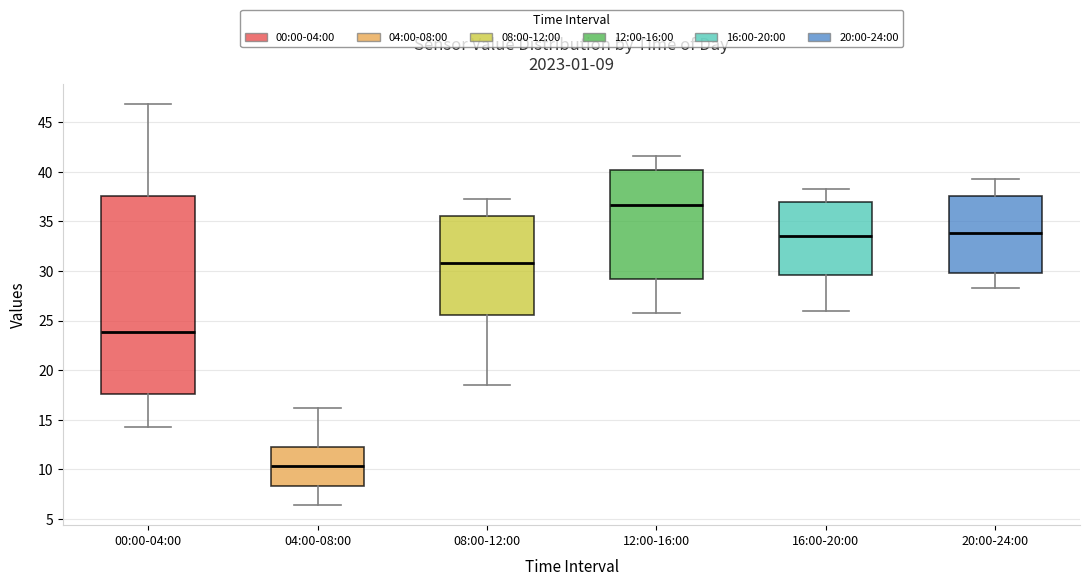

Which box is the tallest, from its lower edge to its upper edge?

00:00-04:00